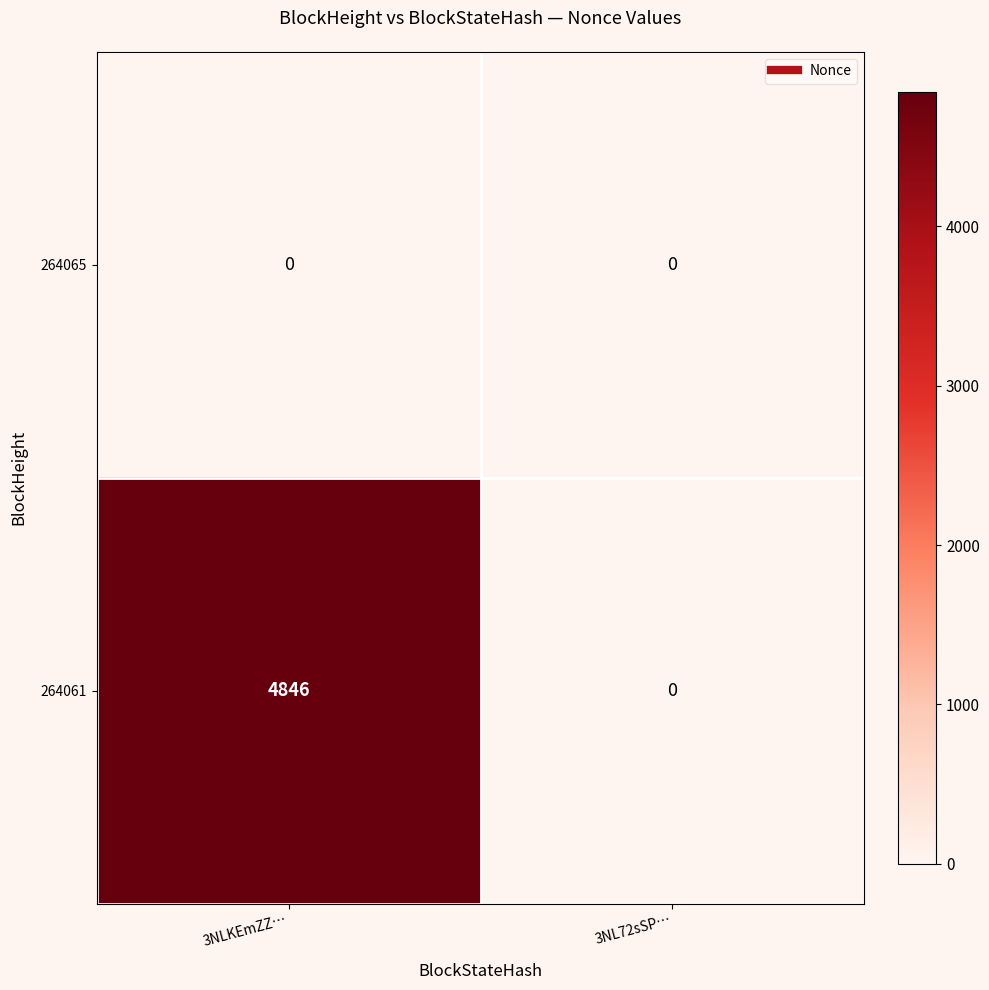

Count the number of data series in this chart.

2